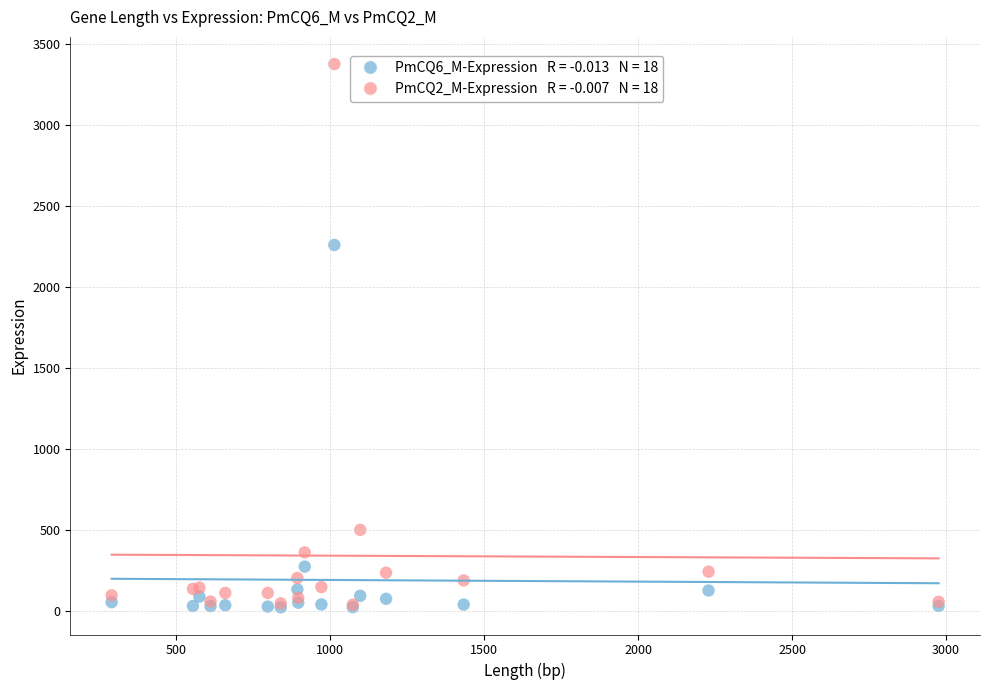

Across all series, what Y value is closest to 1698?

2259.1